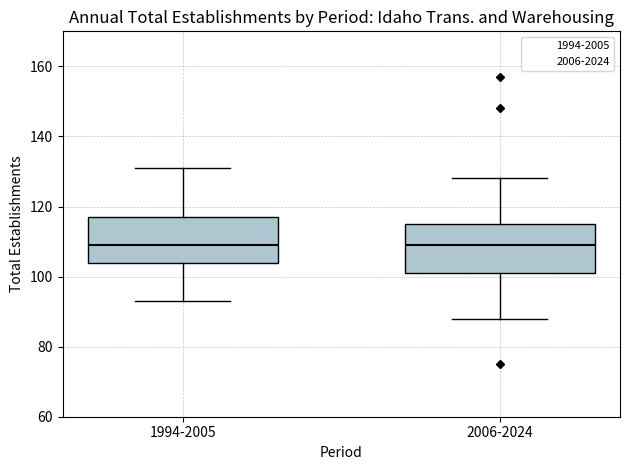

Reading left to right, read every box against the y-axis: the position of its median line, the range the box covers, and the ends of its whiskers. The values are not printed on the chart, so give them approximately, as read against the axis.

1994-2005: median 110, box 104 to 118, whiskers 94 to 132
2006-2024: median 110, box 102 to 116, whiskers 88 to 128